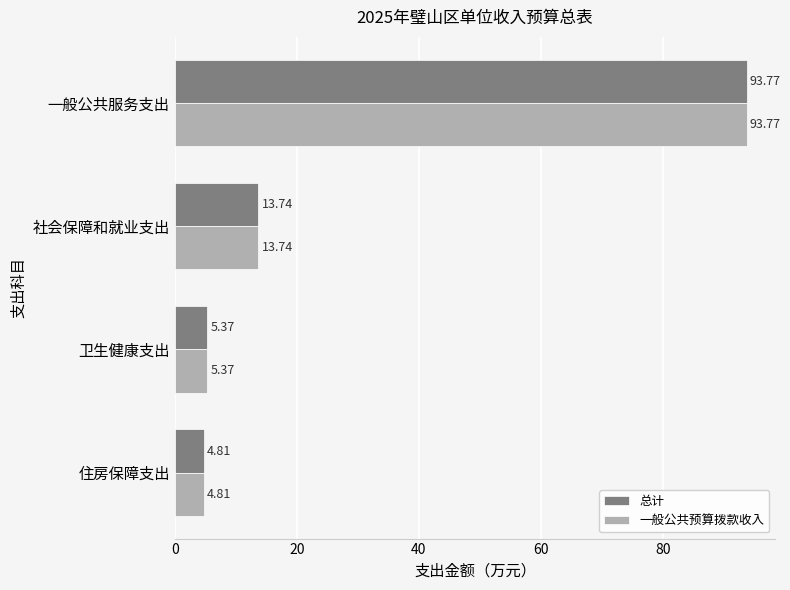

List the labels in order of 一般公共预算拨款收入 value, largest first.

一般公共服务支出, 社会保障和就业支出, 卫生健康支出, 住房保障支出